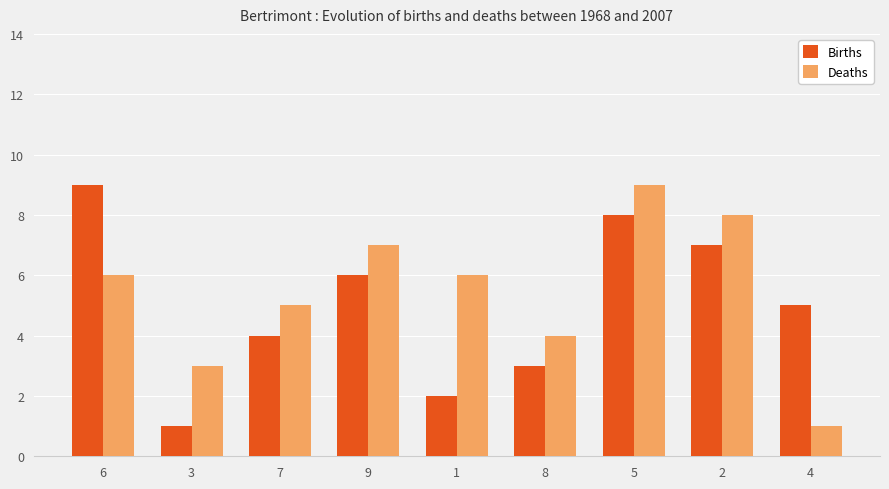

What are all the series names shown in the legend?

Births, Deaths